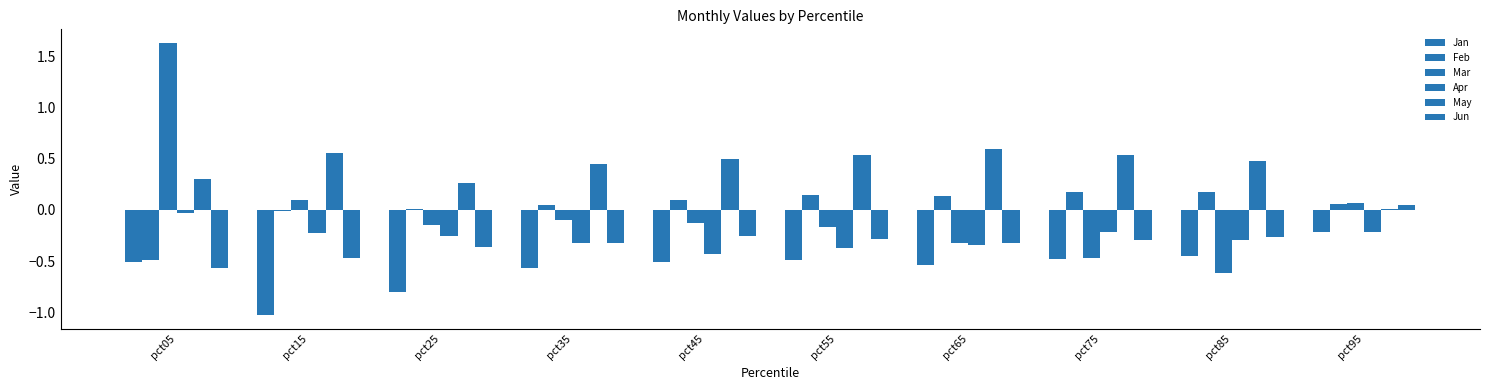

Which series changed the most between pct05 and pct95?

Mar